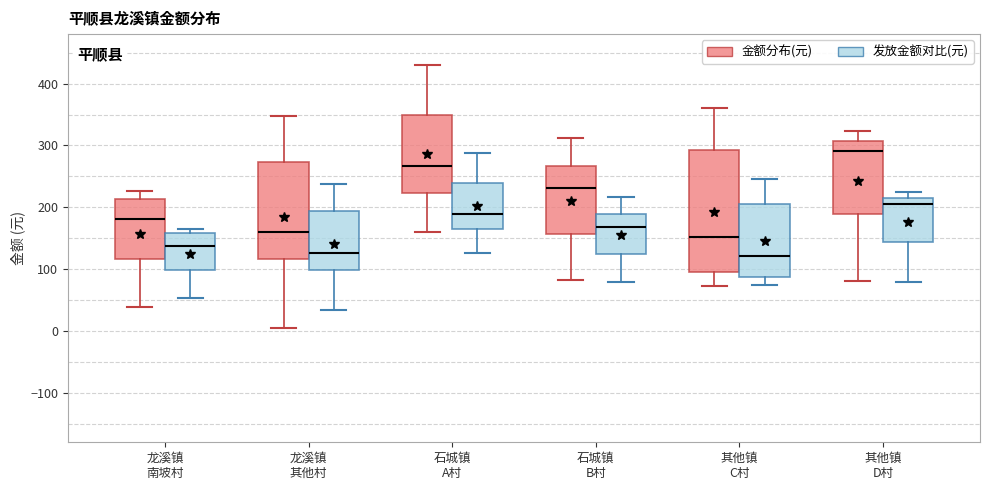

Reading left to right, read every box against the y-axis: the position of its median line, the range the box covers, and the ends of its whiskers. The values are not printed on the chart, so give them approximately, as read against the axis.

龙溪镇 南坡村 (金额分布(元)): median 180, box 120 to 210, whiskers 40 to 230
龙溪镇 南坡村 (发放金额对比(元)): median 140, box 100 to 160, whiskers 50 to 170
龙溪镇 其他村 (金额分布(元)): median 160, box 120 to 270, whiskers 10 to 350
龙溪镇 其他村 (发放金额对比(元)): median 130, box 100 to 190, whiskers 30 to 240
石城镇 A村 (金额分布(元)): median 270, box 220 to 350, whiskers 160 to 430
石城镇 A村 (发放金额对比(元)): median 190, box 160 to 240, whiskers 130 to 290
石城镇 B村 (金额分布(元)): median 230, box 160 to 270, whiskers 80 to 310
石城镇 B村 (发放金额对比(元)): median 170, box 120 to 190, whiskers 80 to 220
其他镇 C村 (金额分布(元)): median 150, box 100 to 290, whiskers 70 to 360
其他镇 C村 (发放金额对比(元)): median 120, box 90 to 210, whiskers 70 to 250
其他镇 D村 (金额分布(元)): median 290, box 190 to 310, whiskers 80 to 320
其他镇 D村 (发放金额对比(元)): median 200, box 140 to 210, whiskers 80 to 220